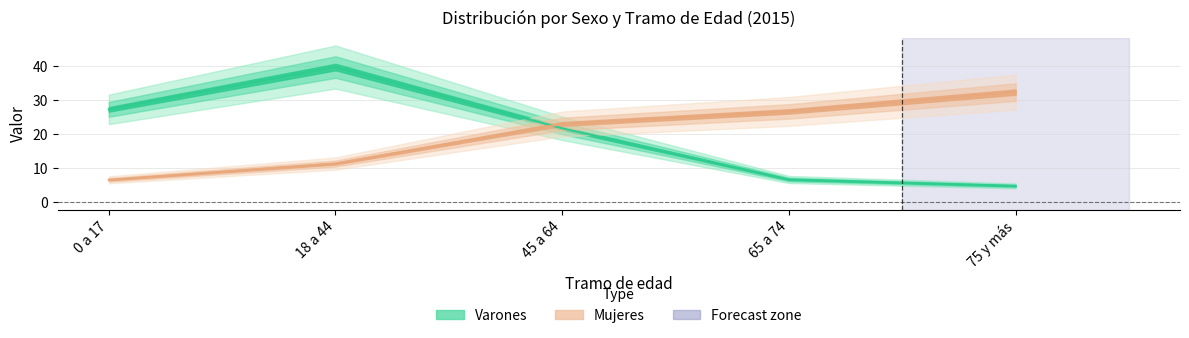

Rank the series at 65 a 74 from highest to lowest value.

Mujeres, Varones